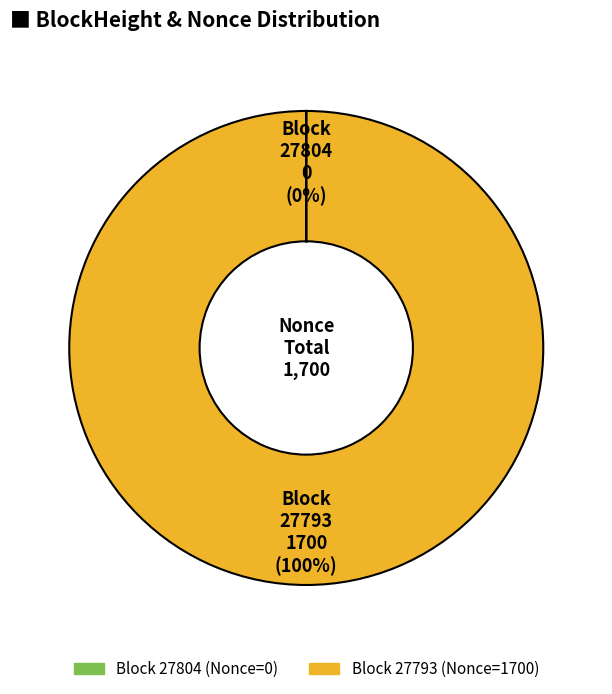

To the nearest percent, what is the average slice percentage?

50%